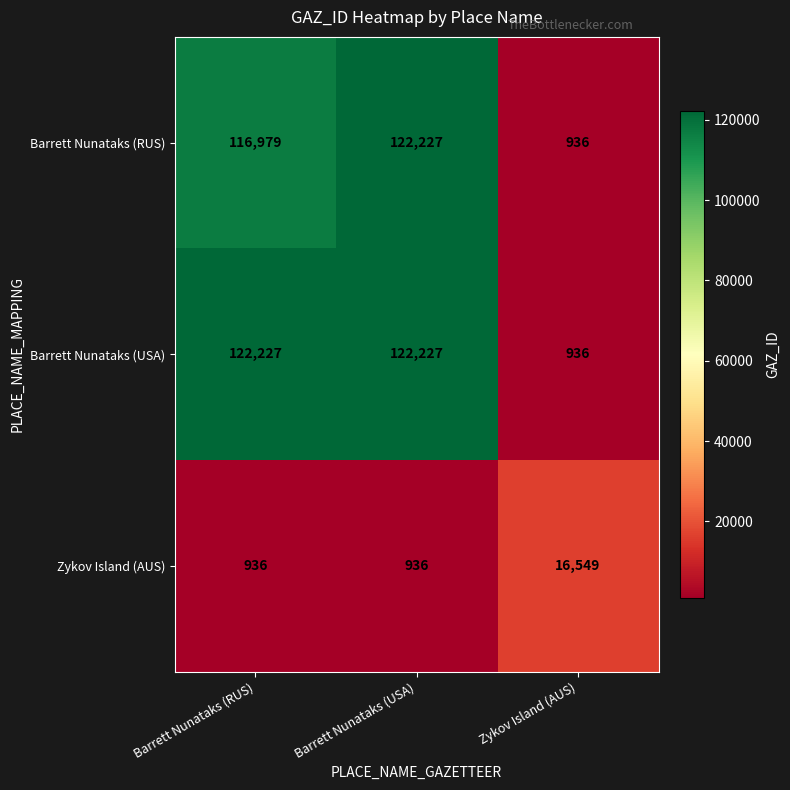

What is the total value across all series at Barrett Nunataks (RUS)?

240142